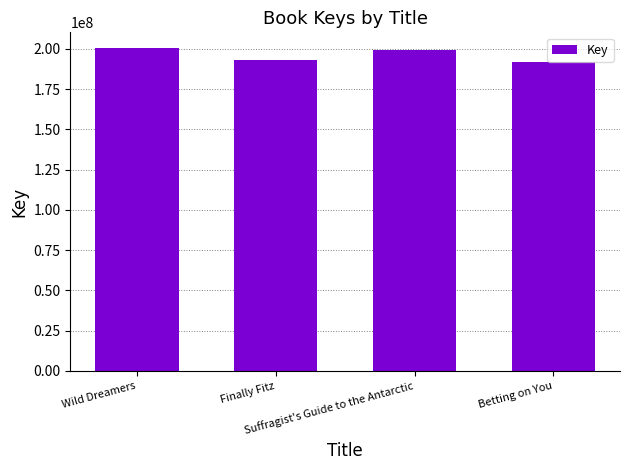

Between Suffragist's Guide to the Antarctic and Betting on You, which is larger?

Suffragist's Guide to the Antarctic